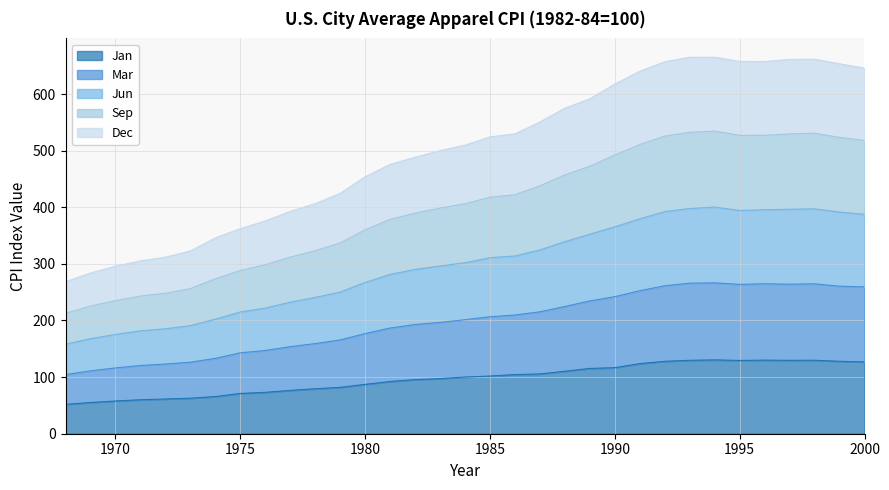

Which category has the lowest value across all series?

1968